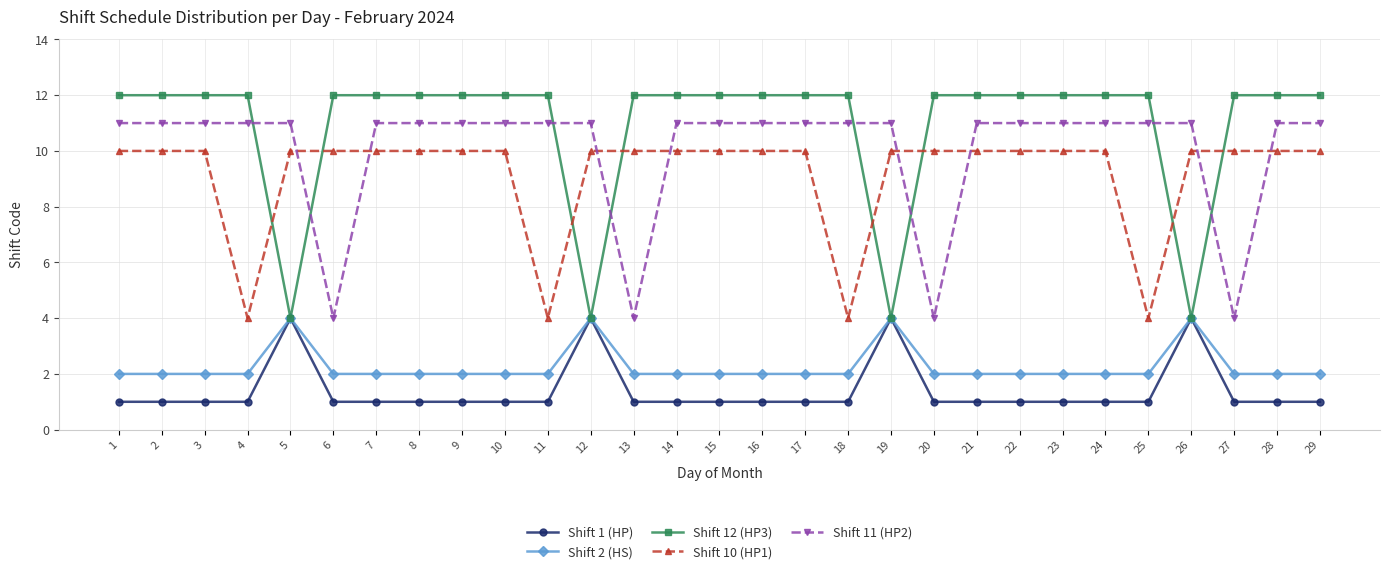

The Shift 1 (HP) series shows 1 at 29. True or false?

True